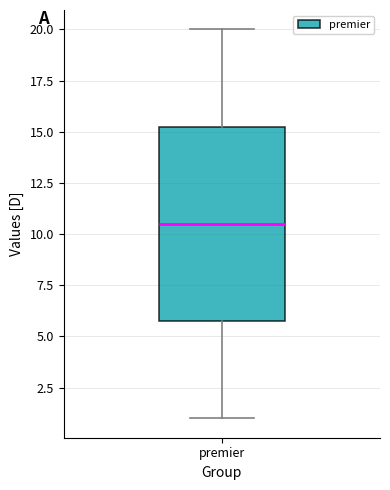

Transcribe this box plot: give where the median line is, the range the box spans, and where the two whiskers end, as read against the y-axis. The values are not printed on the chart, so give them approximately, as read against the axis.

median 10.5, box 6.0 to 15.5, whiskers 1.0 to 20.0